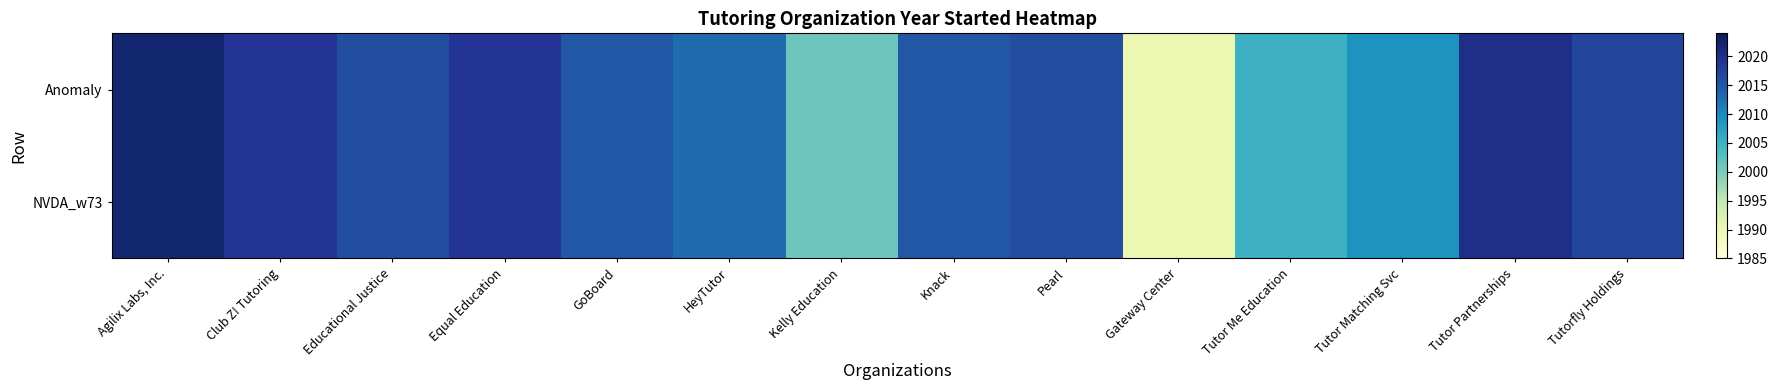

At Knack, list the series in order from largest to smallest.

Anomaly, NVDA_w73